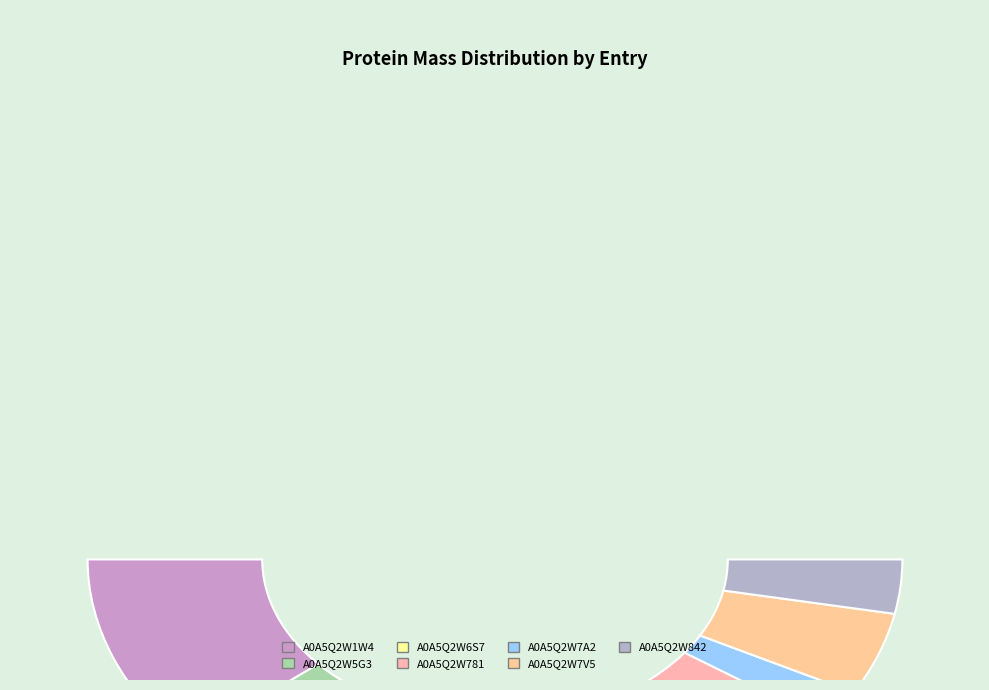

What percentage is the A0A5Q2W781 slice, to the nearest percent?

38%